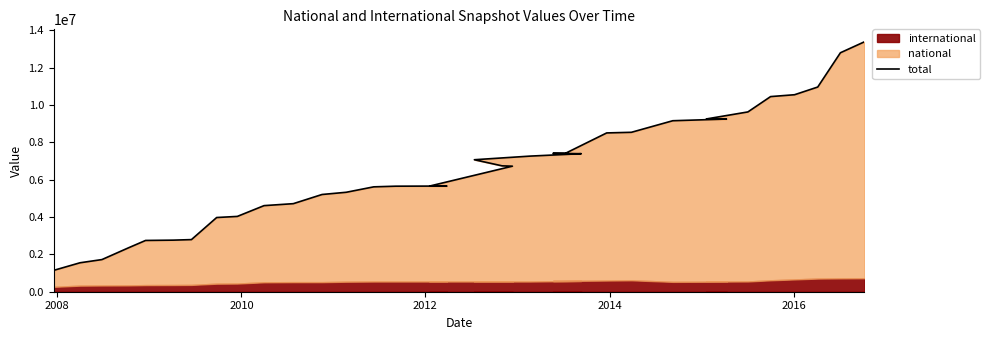

How many lines are shown in the chart?

1